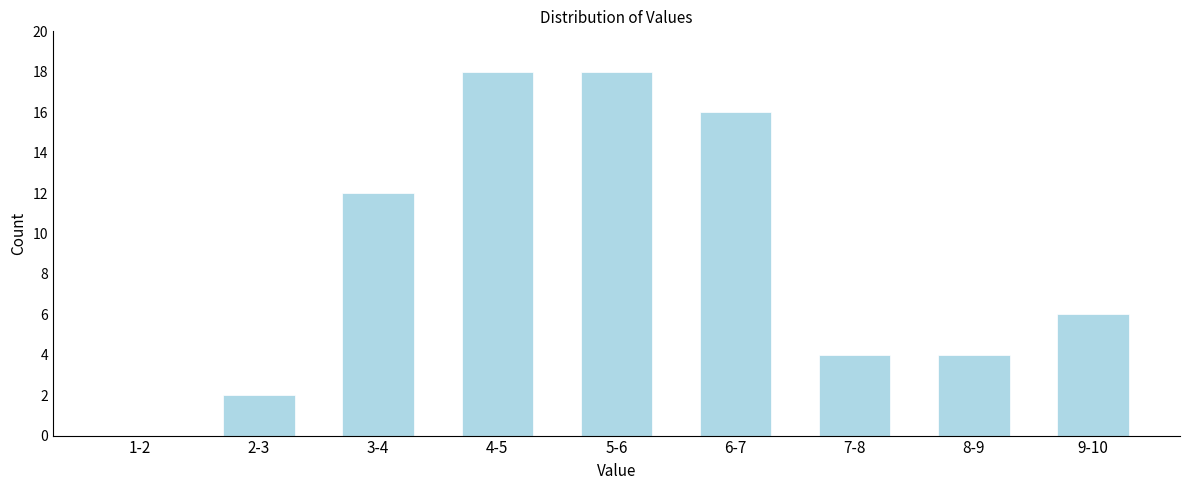

Reading left to right, transcribe all the data shown in this chart.

1-2=0	2-3=2	3-4=12	4-5=18	5-6=18	6-7=16	7-8=4	8-9=4	9-10=6